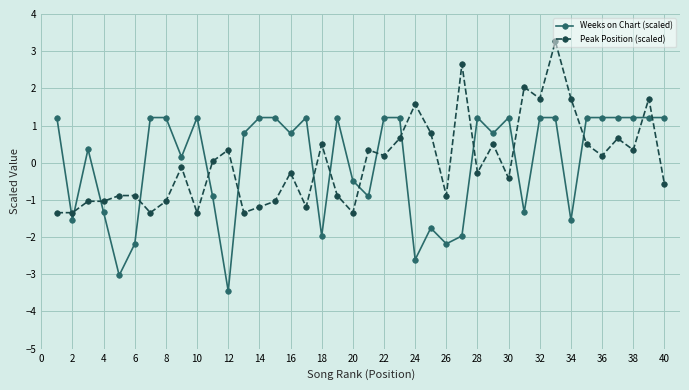

True or false: Peak Position (scaled) has more than 1 interior local peaks.

True